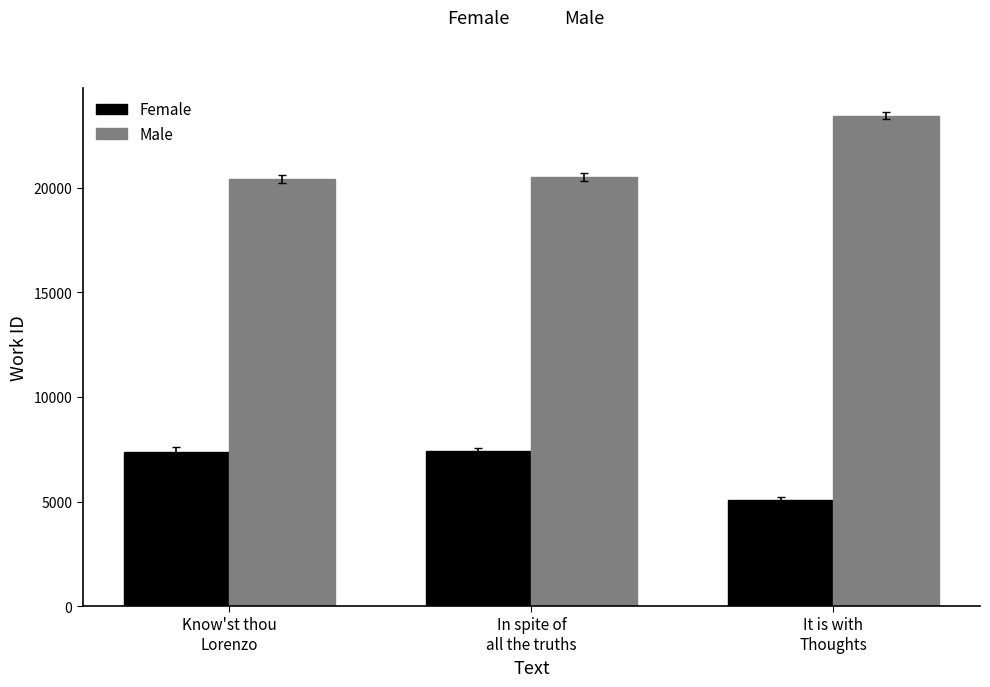

What is the difference between the maximum and minimum values in the Female series?

2345